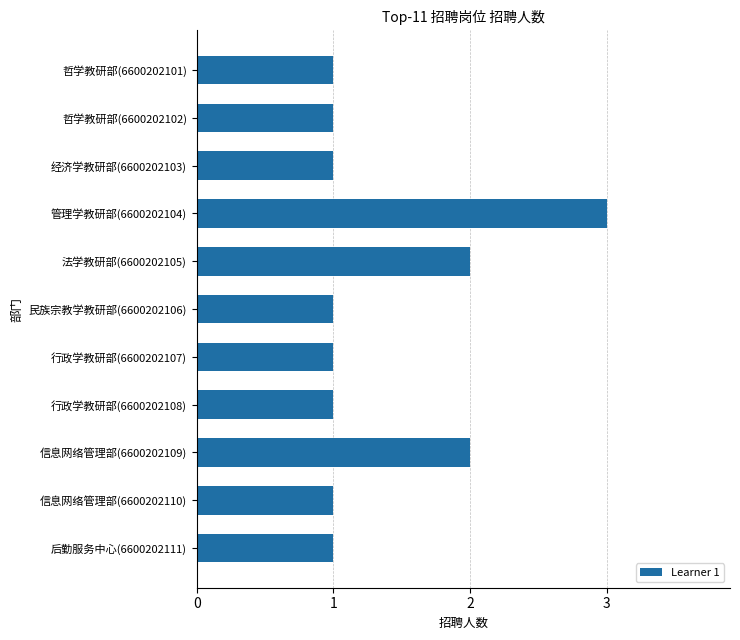

True or false: the data shows 0 at 民族宗教学教研部(6600202106).

False